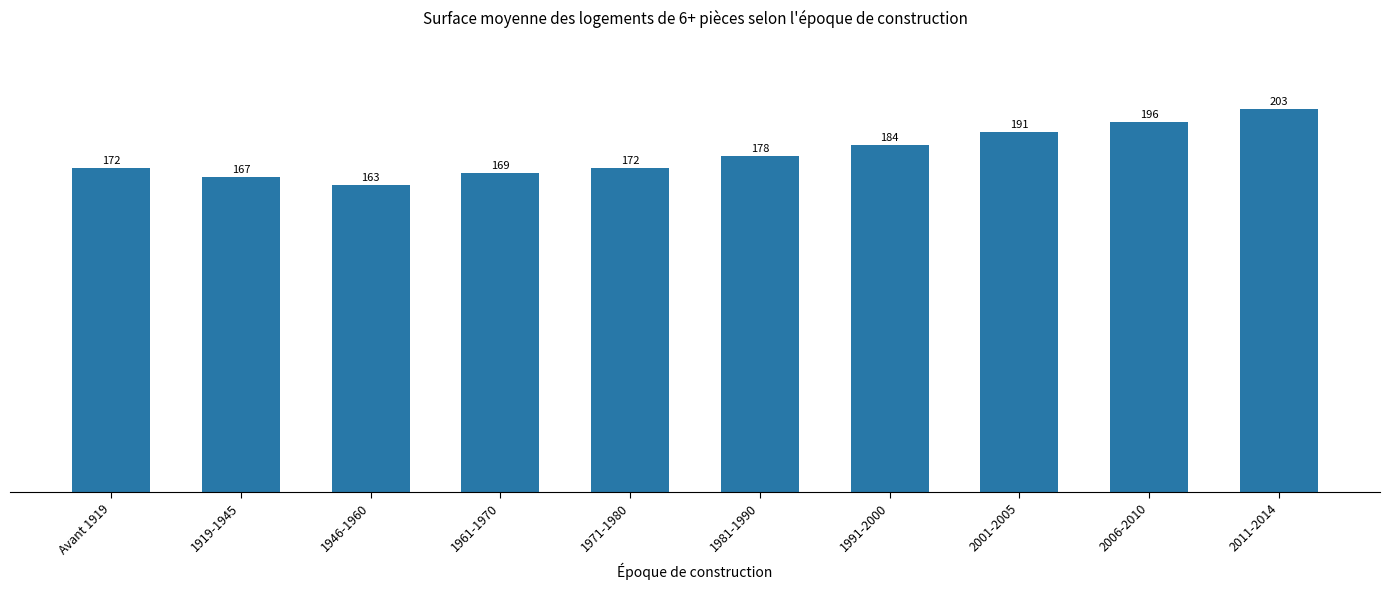

True or false: the data shows 235 at 1919-1945.

False